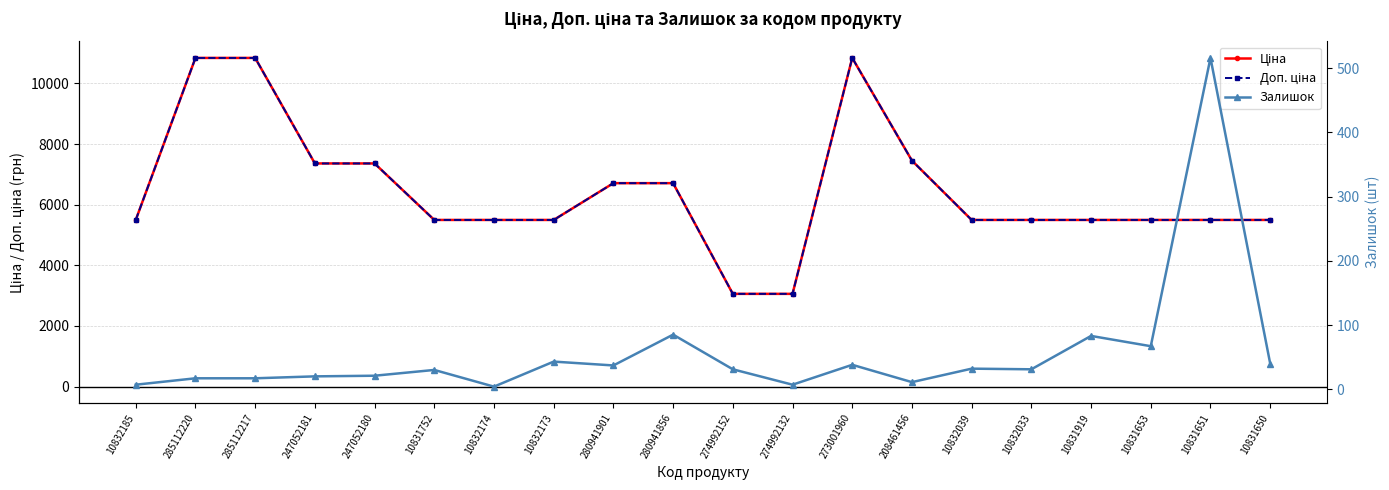

What is the highest value of the Залишок series?

516.0